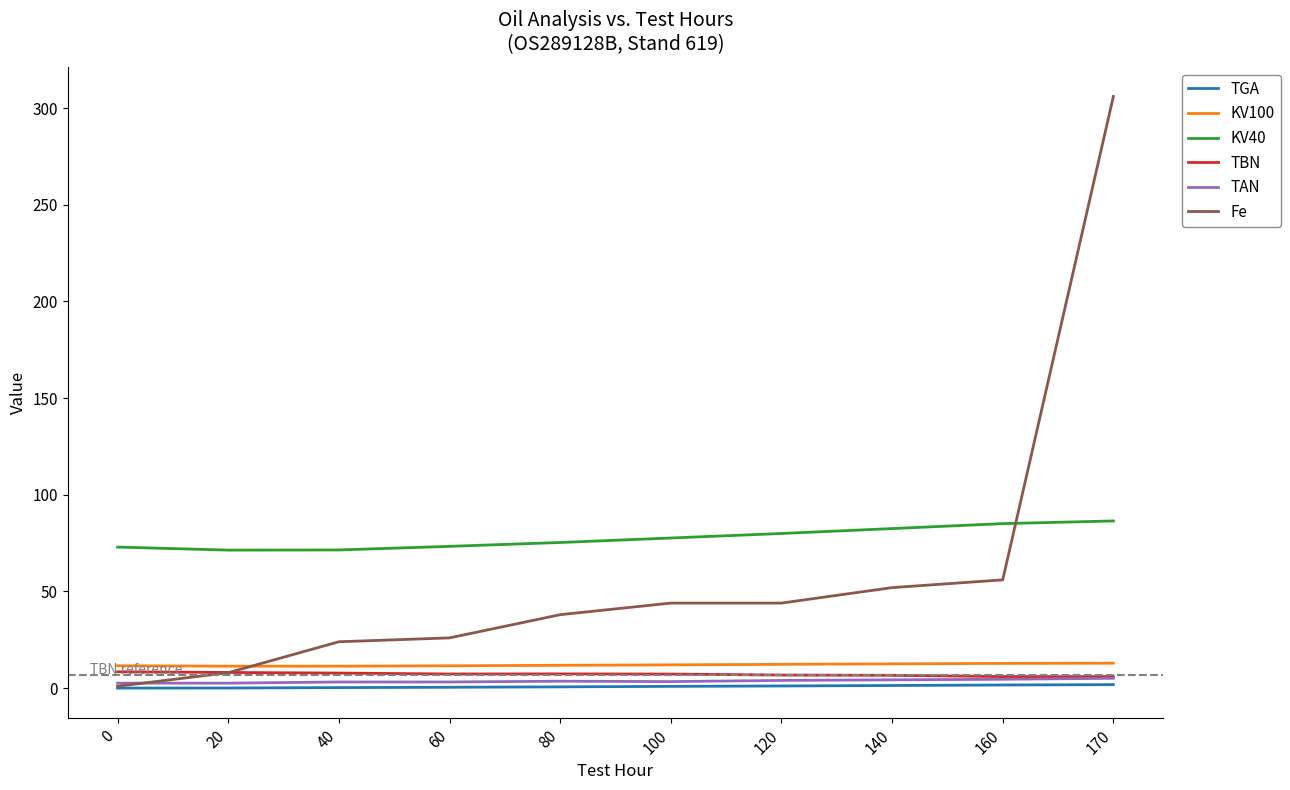

The Fe series shows 27.7 at 140. True or false?

False